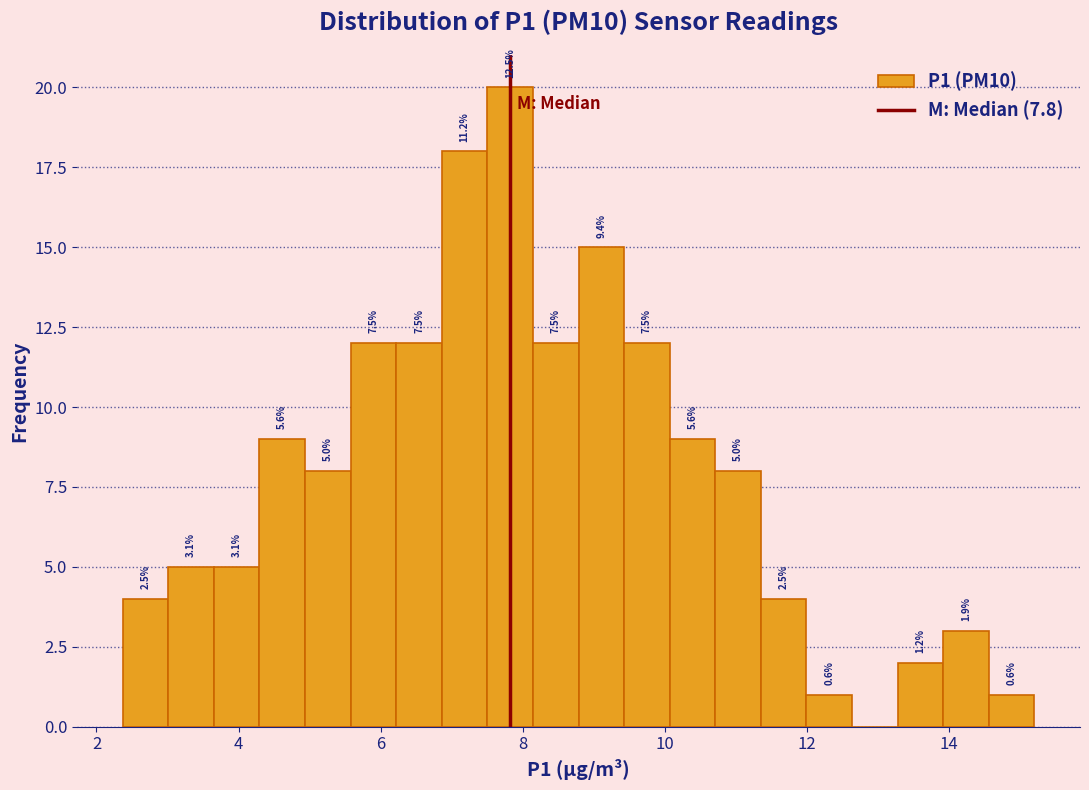

Read against the x-axis, roughly where is the centre of the tallest bar?

7.8